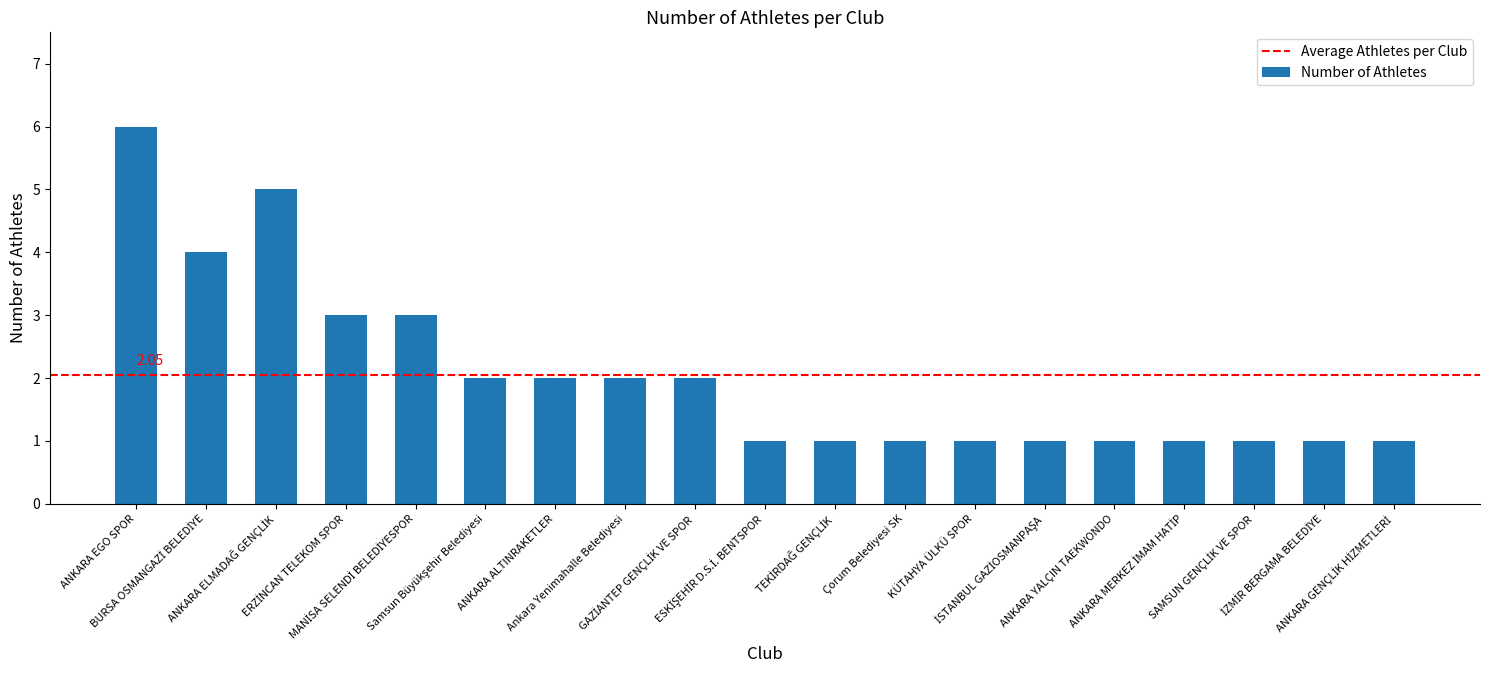

Which category has the highest value across all series?

ANKARA EGO SPOR